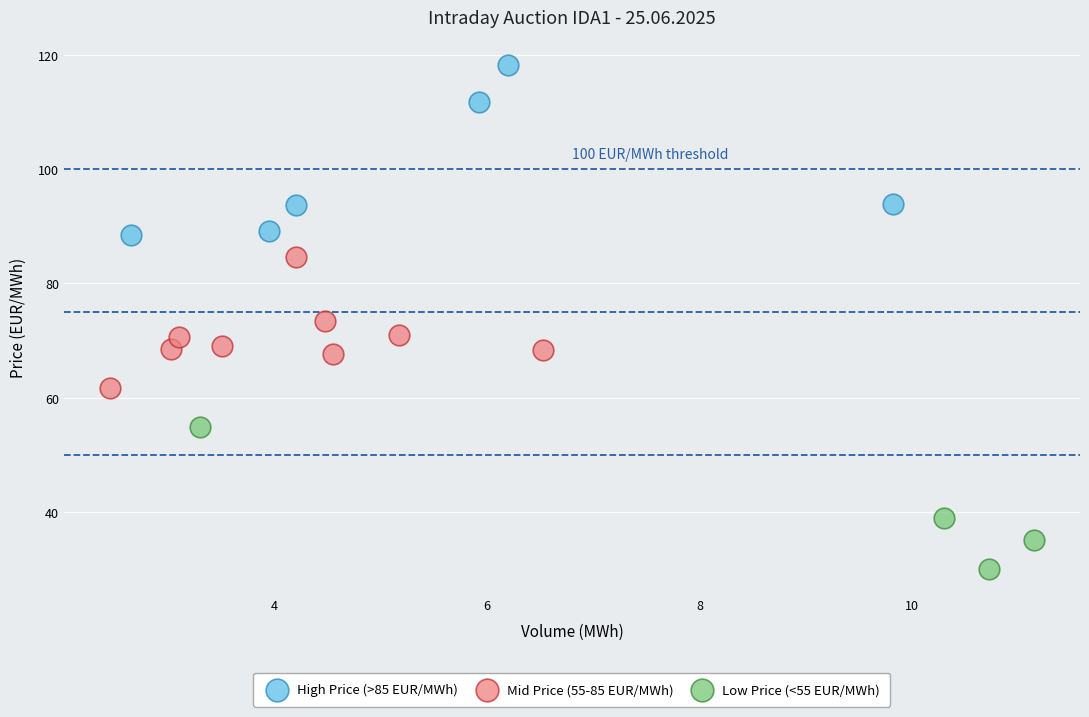

Which series contains the lowest Y value?

Low Price (<55 EUR/MWh)